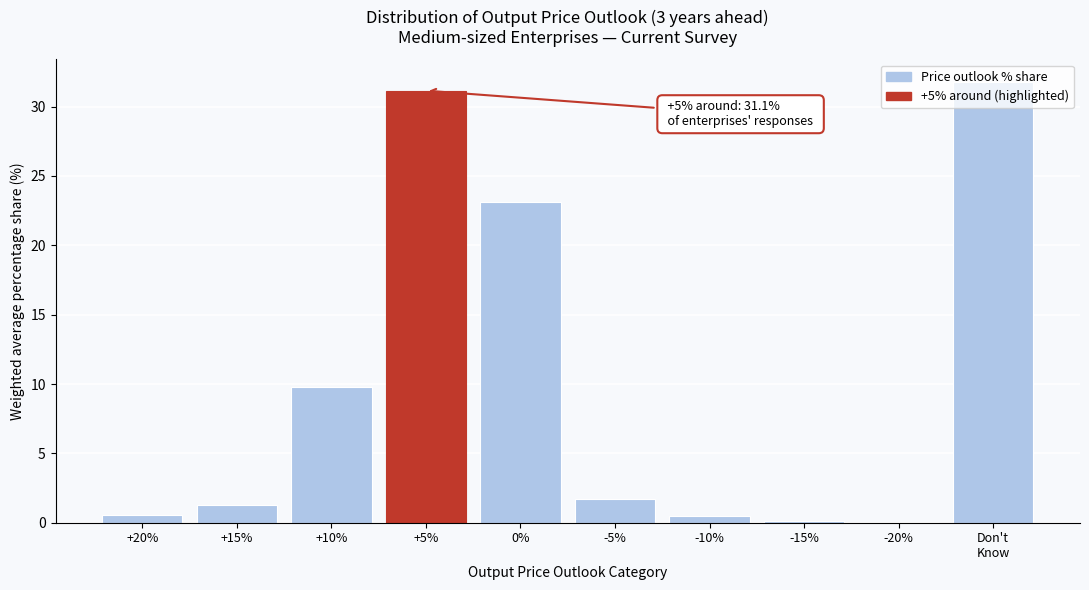

What is the sum of all values?

100.0